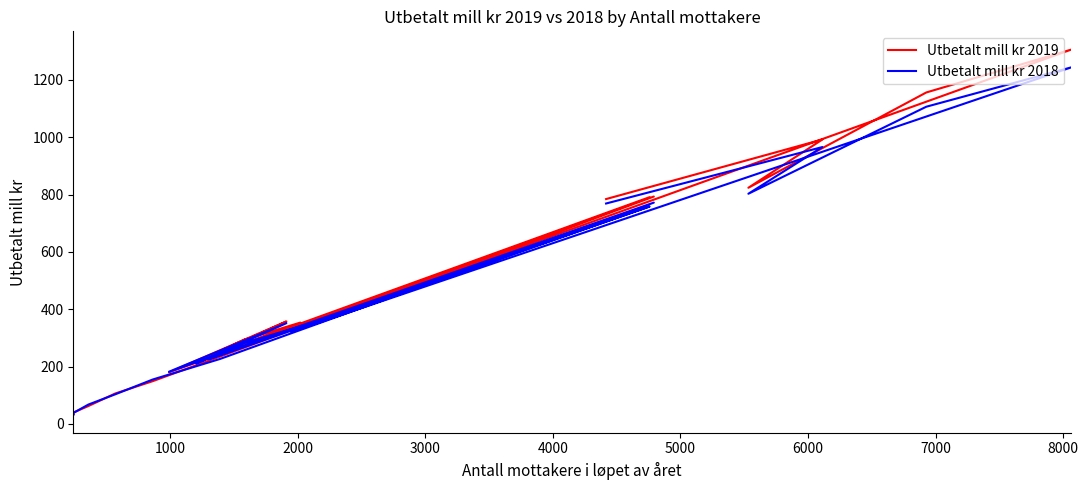

Does the chart display data point markers on the line(s)?

No